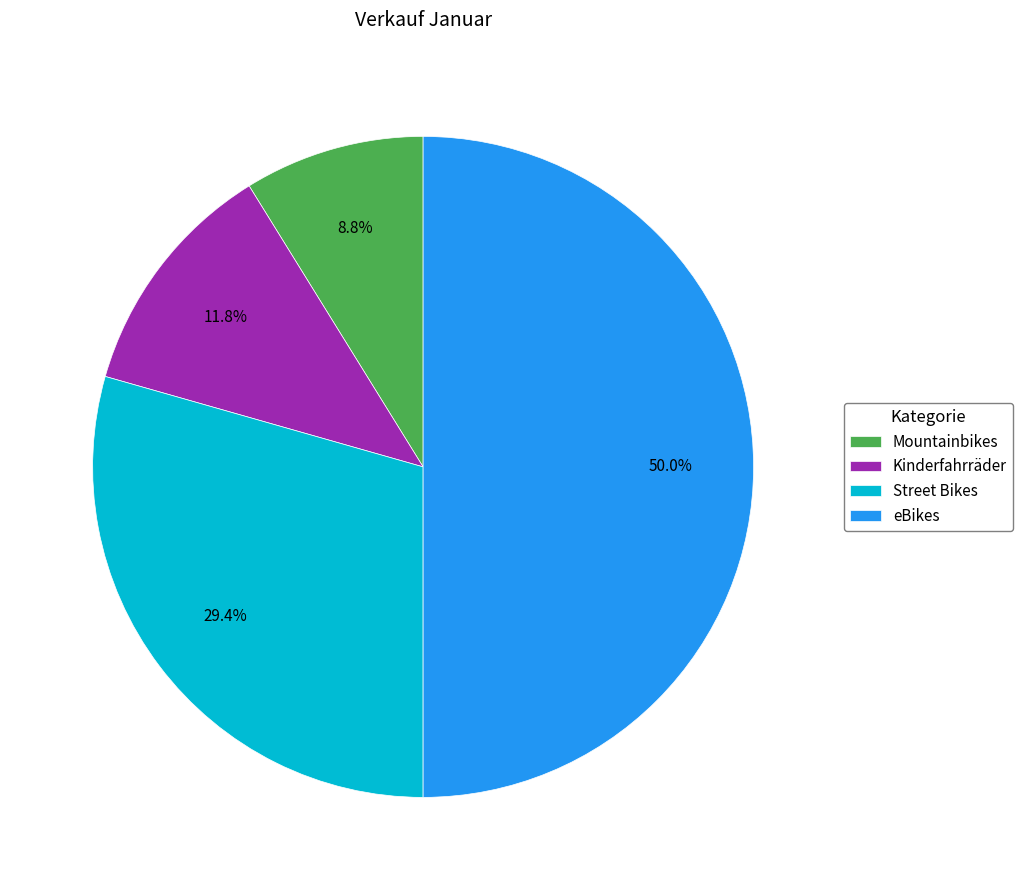

Which category has the smallest portion of the pie?

Mountainbikes